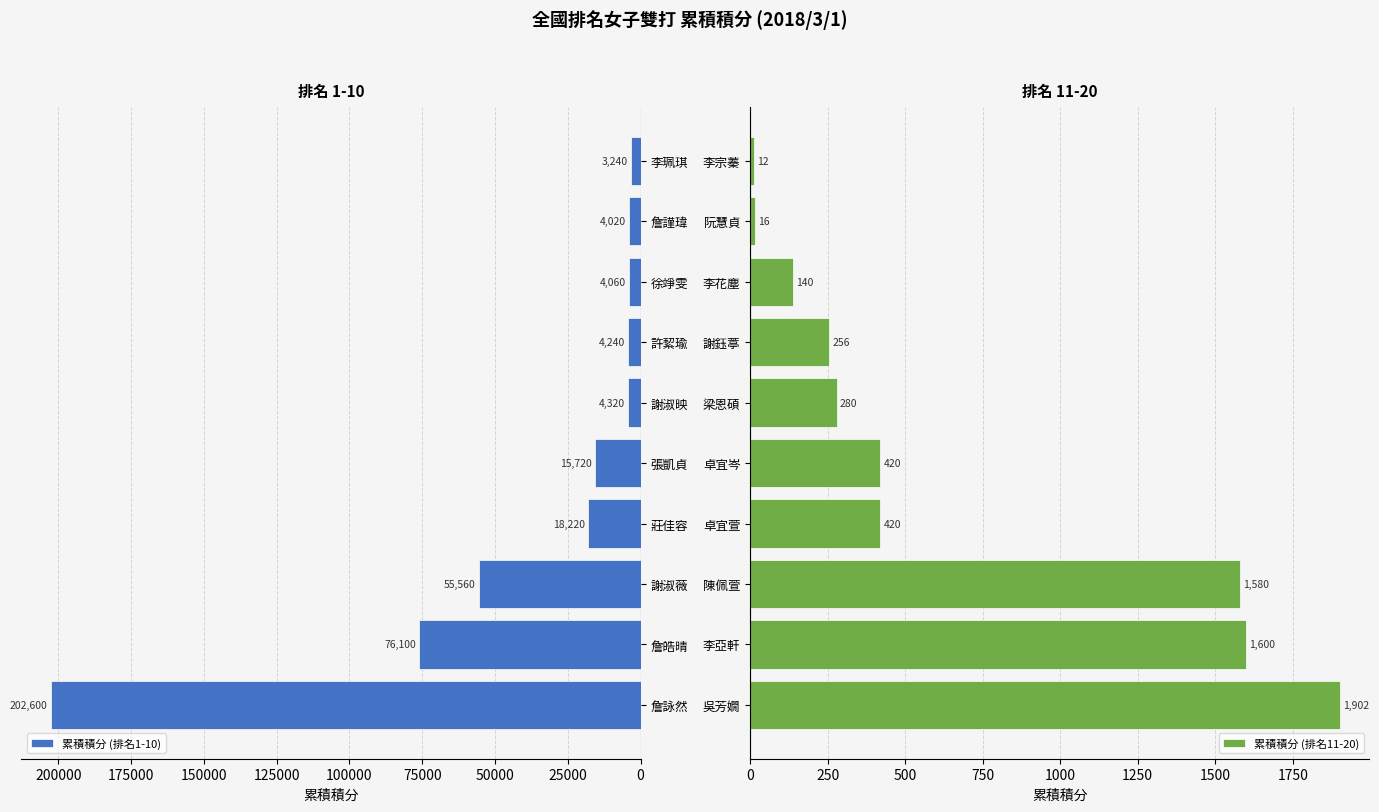

What is the difference between the maximum and minimum values in the 累積積分 (排名1-10) series?

199360